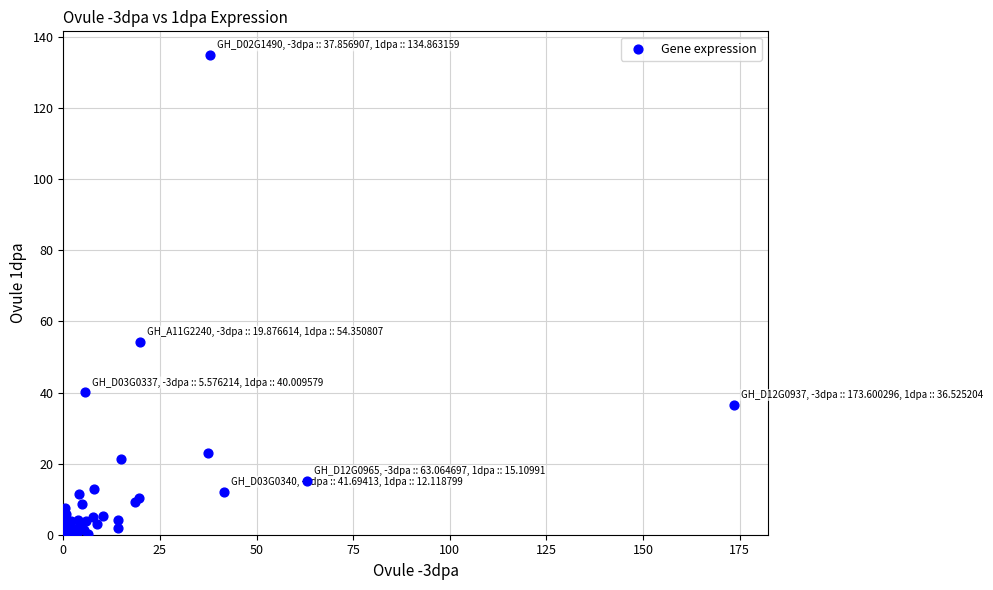

What Y value in the scatter plot is closest to 67?

54.4